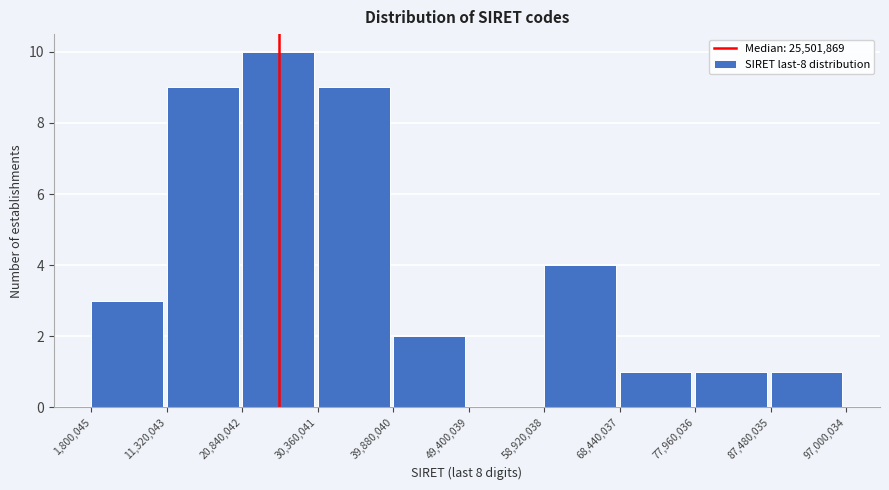

Reading left to right, transcribe this chart: for each bar, give the range it covers on the x-axis and its height. The values are not printed on the chart, so give them approximately, as read against the axis.

1,800,045 to 11,320,043: 3
11,320,043 to 20,840,042: 9
20,840,042 to 30,360,041: 10
30,360,041 to 39,880,040: 9
39,880,040 to 49,400,039: 2
49,400,039 to 58,920,038: 0
58,920,038 to 68,440,037: 4
68,440,037 to 77,960,036: 1
77,960,036 to 87,480,035: 1
87,480,035 to 97,000,034: 1